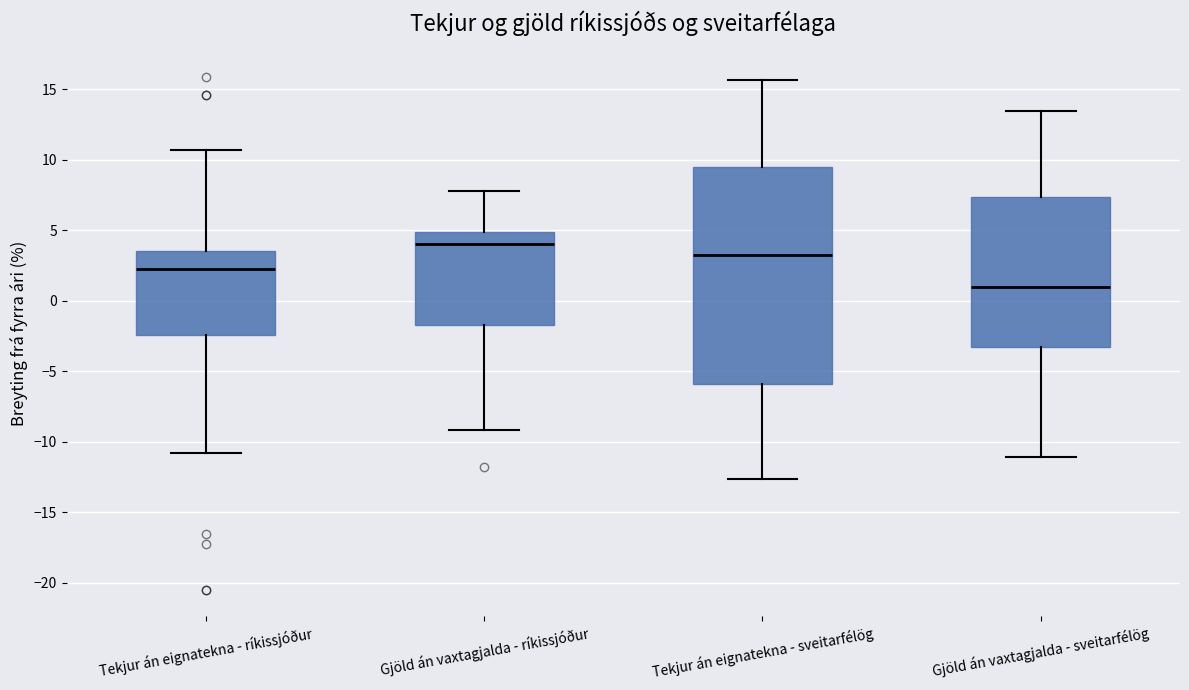

Which box has the lowest median line?

Gjöld án vaxtagjalda - sveitarfélög